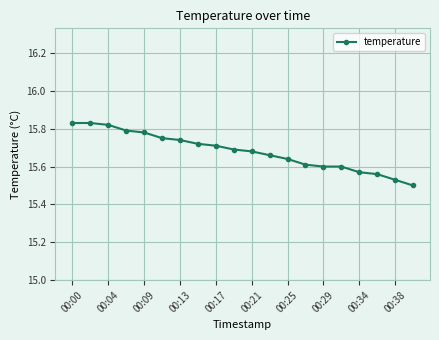

What is the sum of all values?

313.6